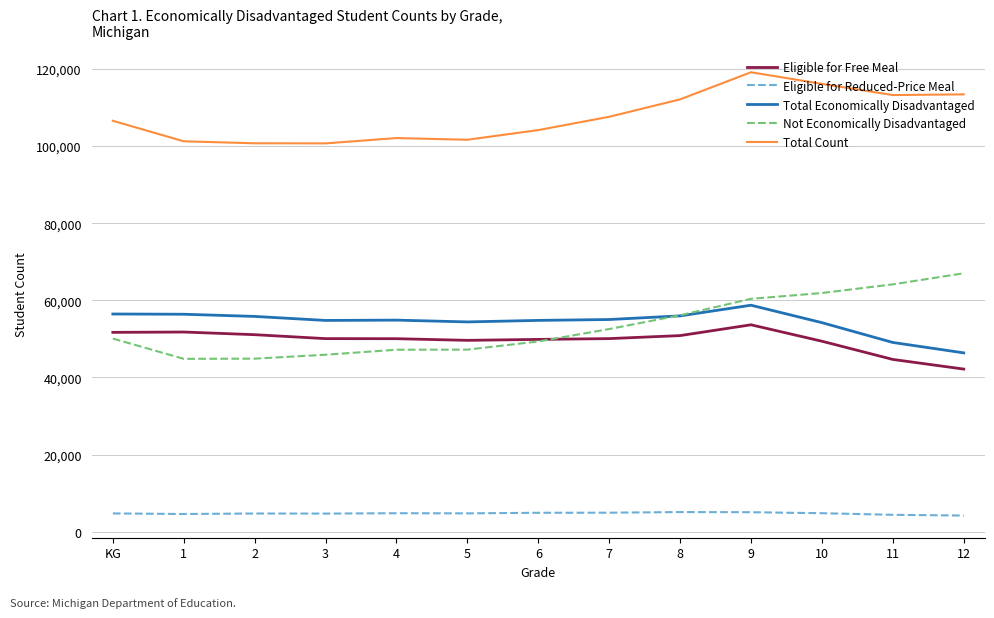

Is it true that Total Count equals 54696 at 12?

False